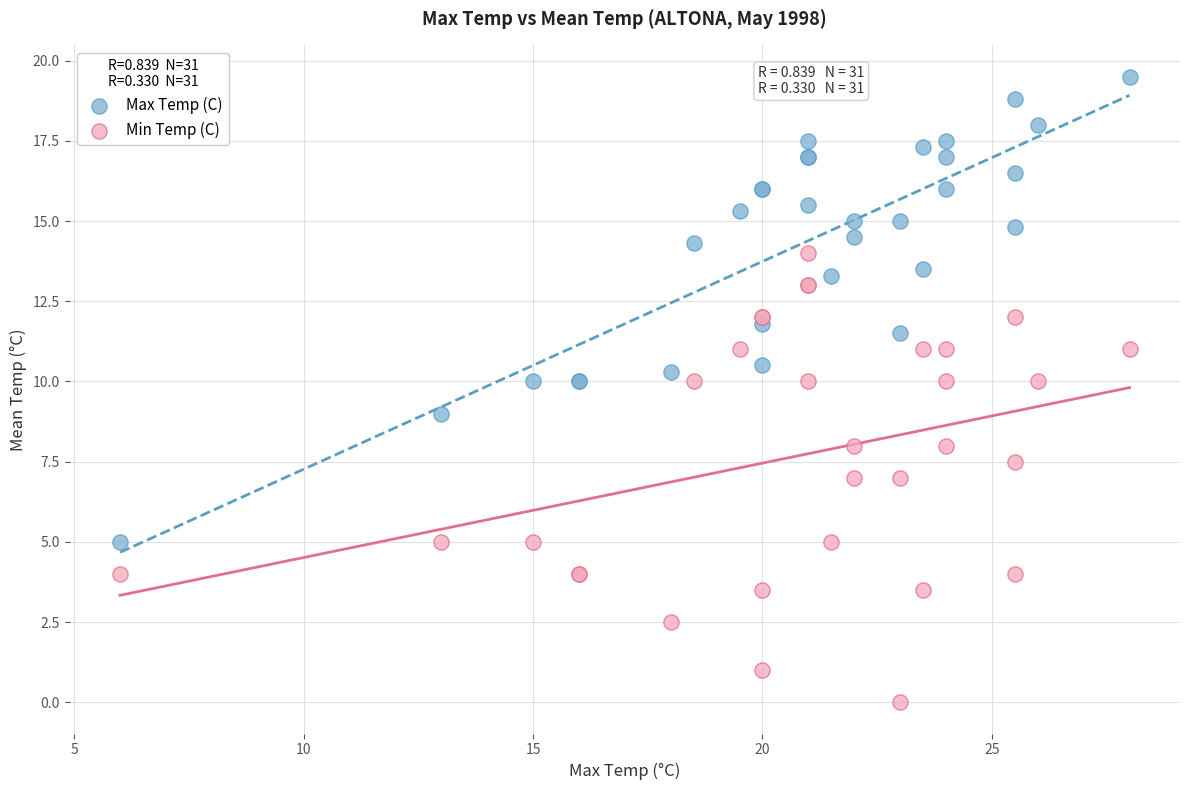

What is the X range (max minus min) for the scatter plot?

22.0